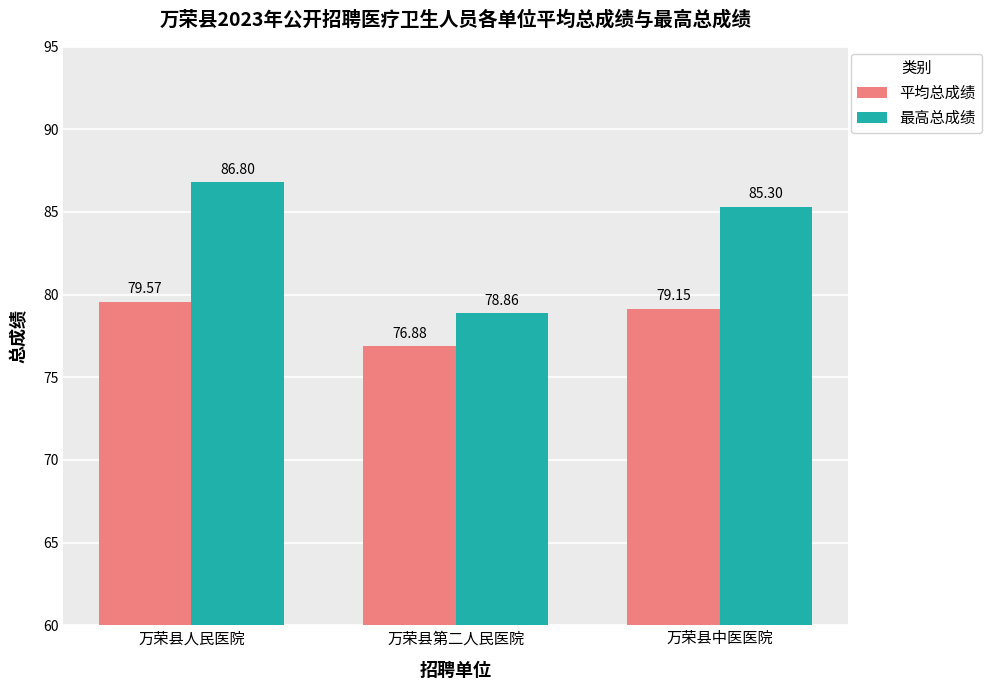

What are all the series names shown in the legend?

平均总成绩, 最高总成绩